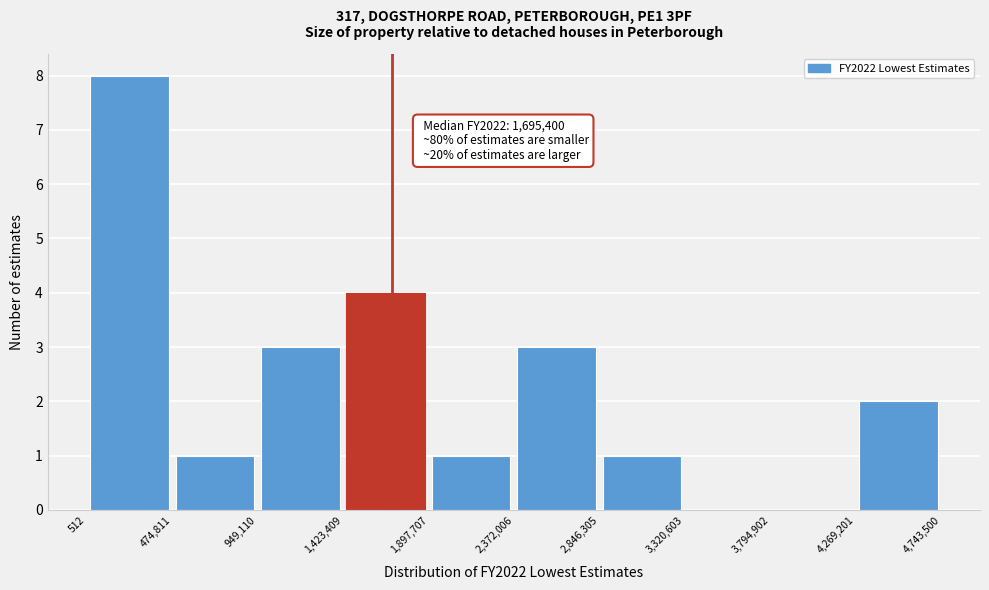

Over which range of the x-axis is the bar tallest?

512 to 474,811